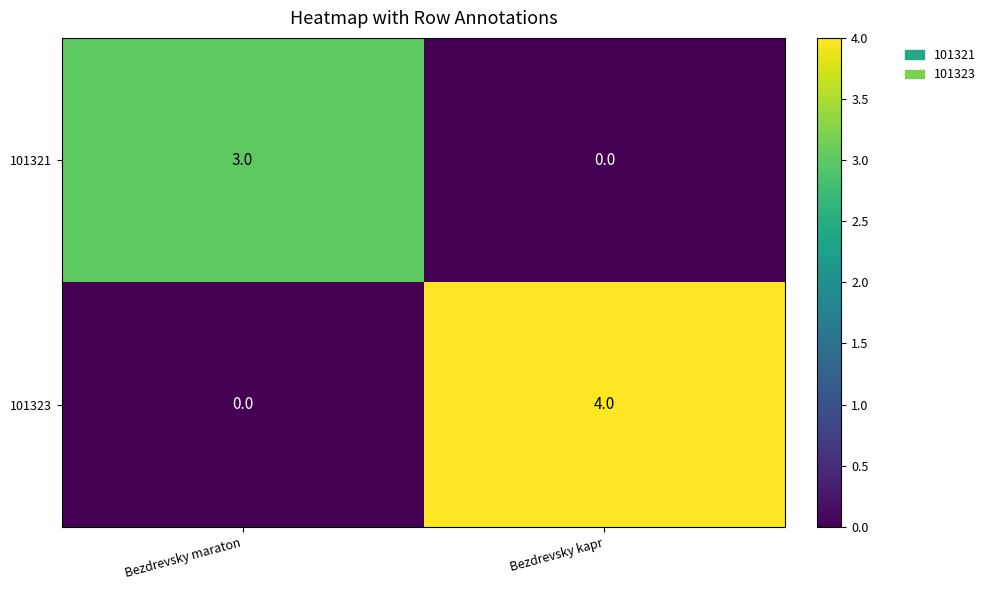

Which series has the widest spread of values?

101323